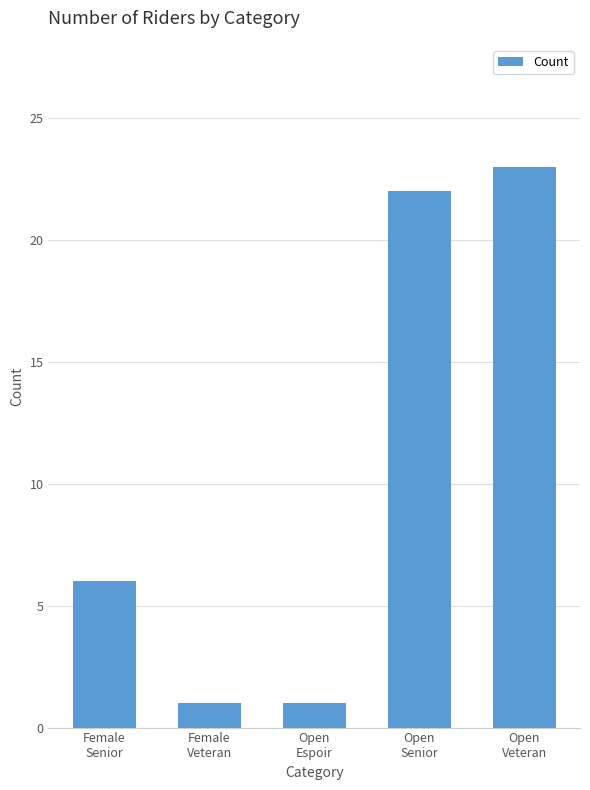

Is it true that the value at Open
Senior is 22?

True